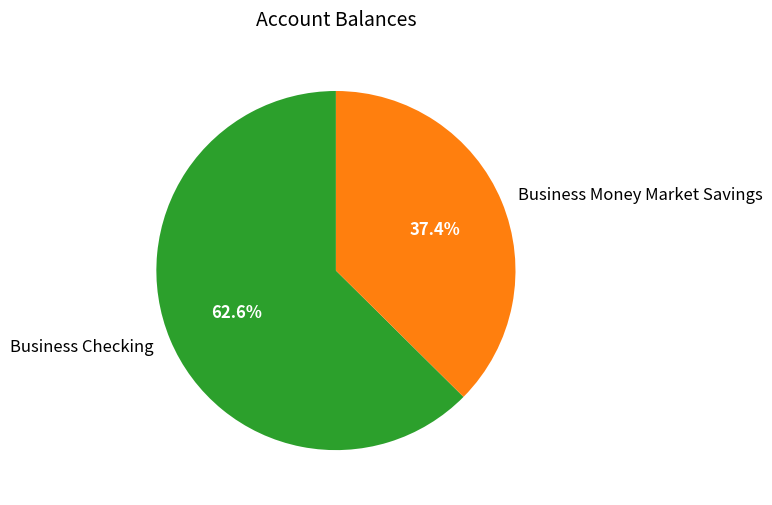

Rank the categories by value from highest to lowest.

Business Checking, Business Money Market Savings